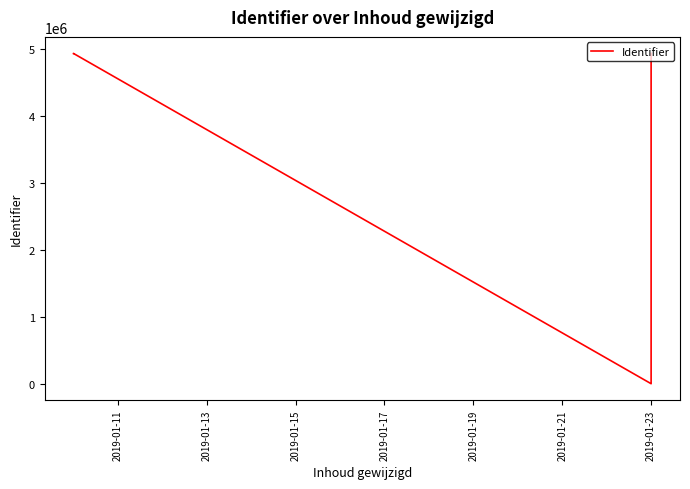

Reading left to right, extract all data points from this chart.

4936114	4936117	0	4936116